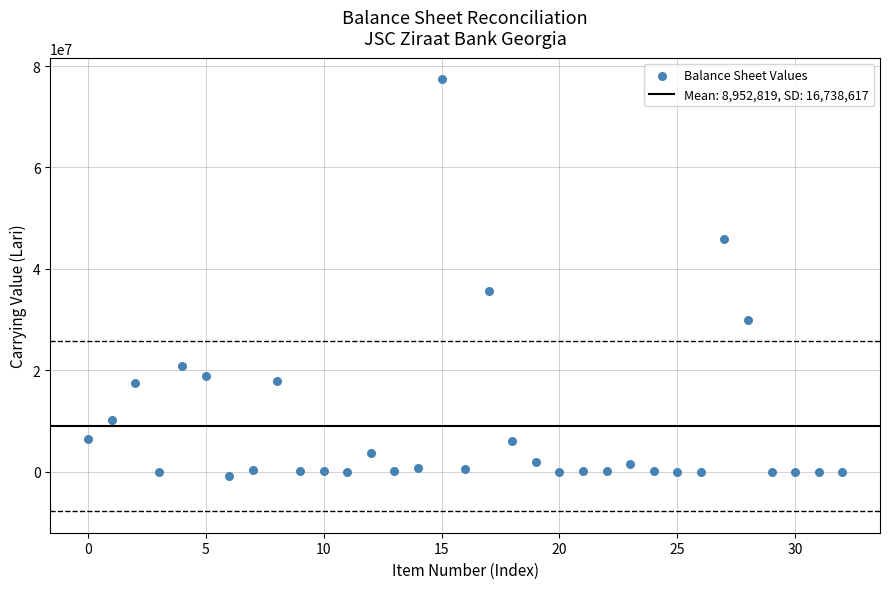

What is the range of Y values (max minus min)?

78231207.0